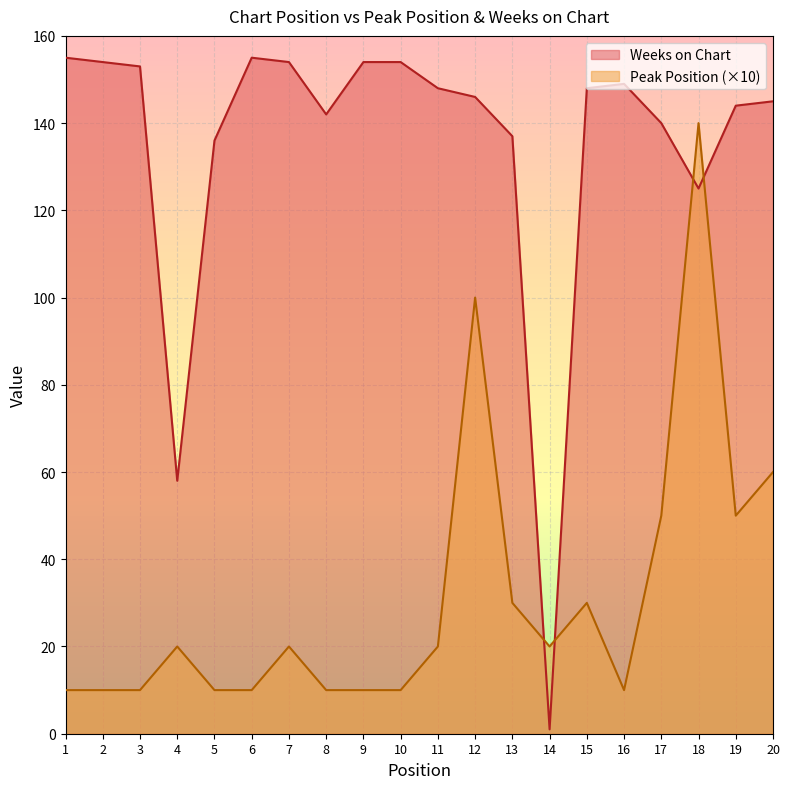

At which category is the sum across all series the highest?

18